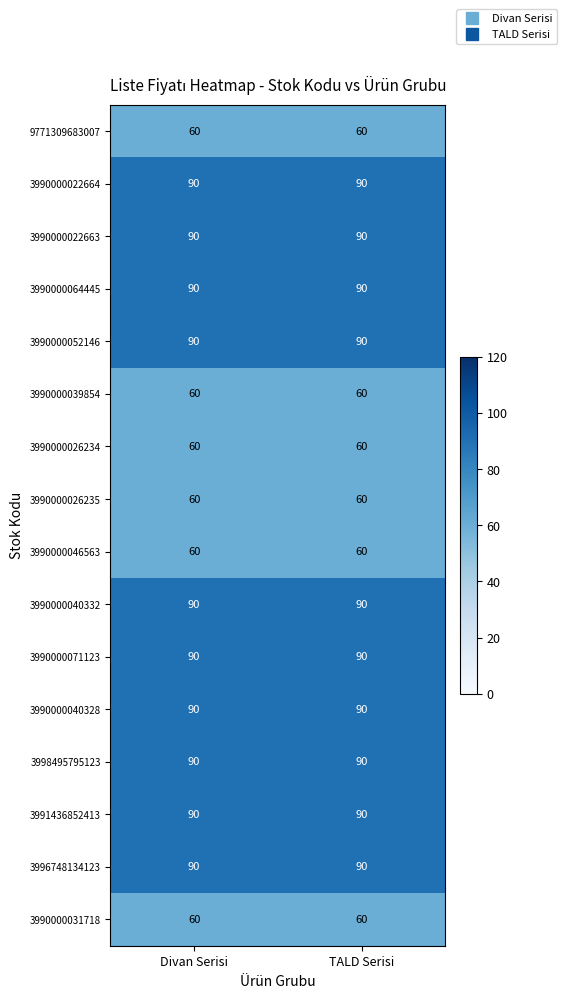

What is the difference between the highest and lowest values at TALD Serisi?

30